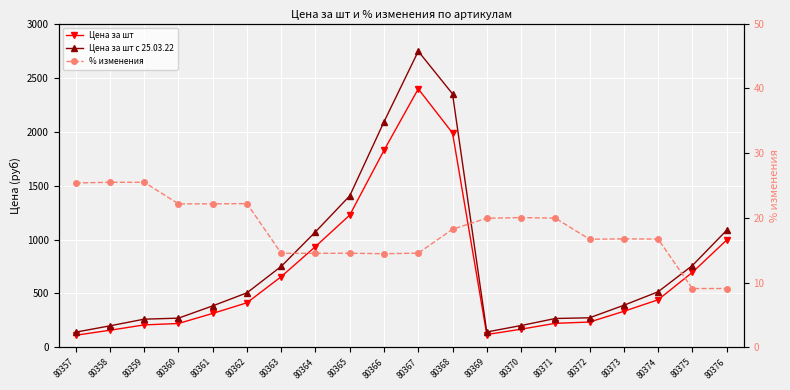

Which series has the largest total across all categories?

Цена за шт с 25.03.22